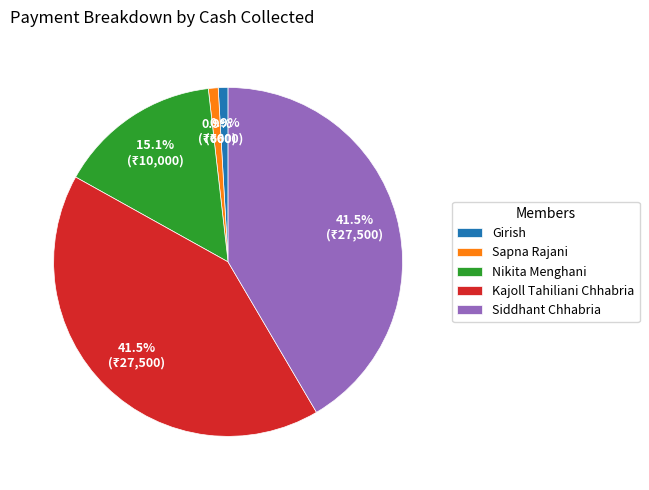

The Nikita Menghani slice represents 8% of the pie. True or false?

False